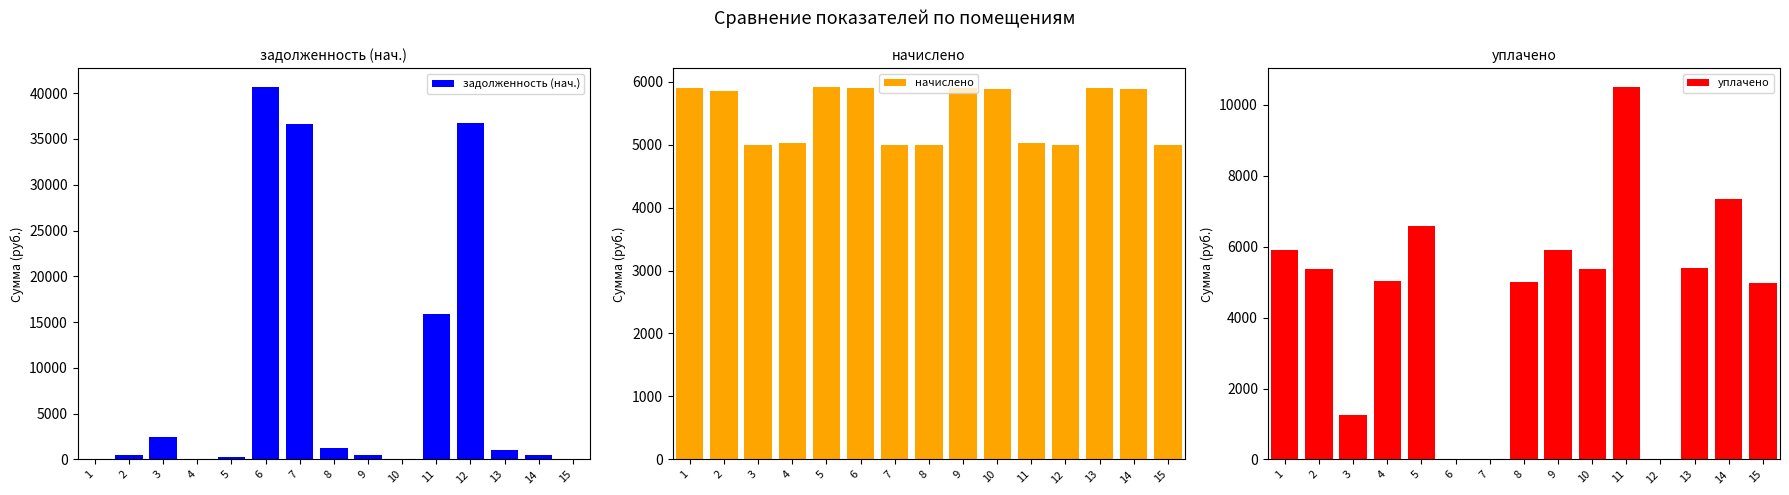

What is the difference between the начислено values at 9 and 4?

878.4